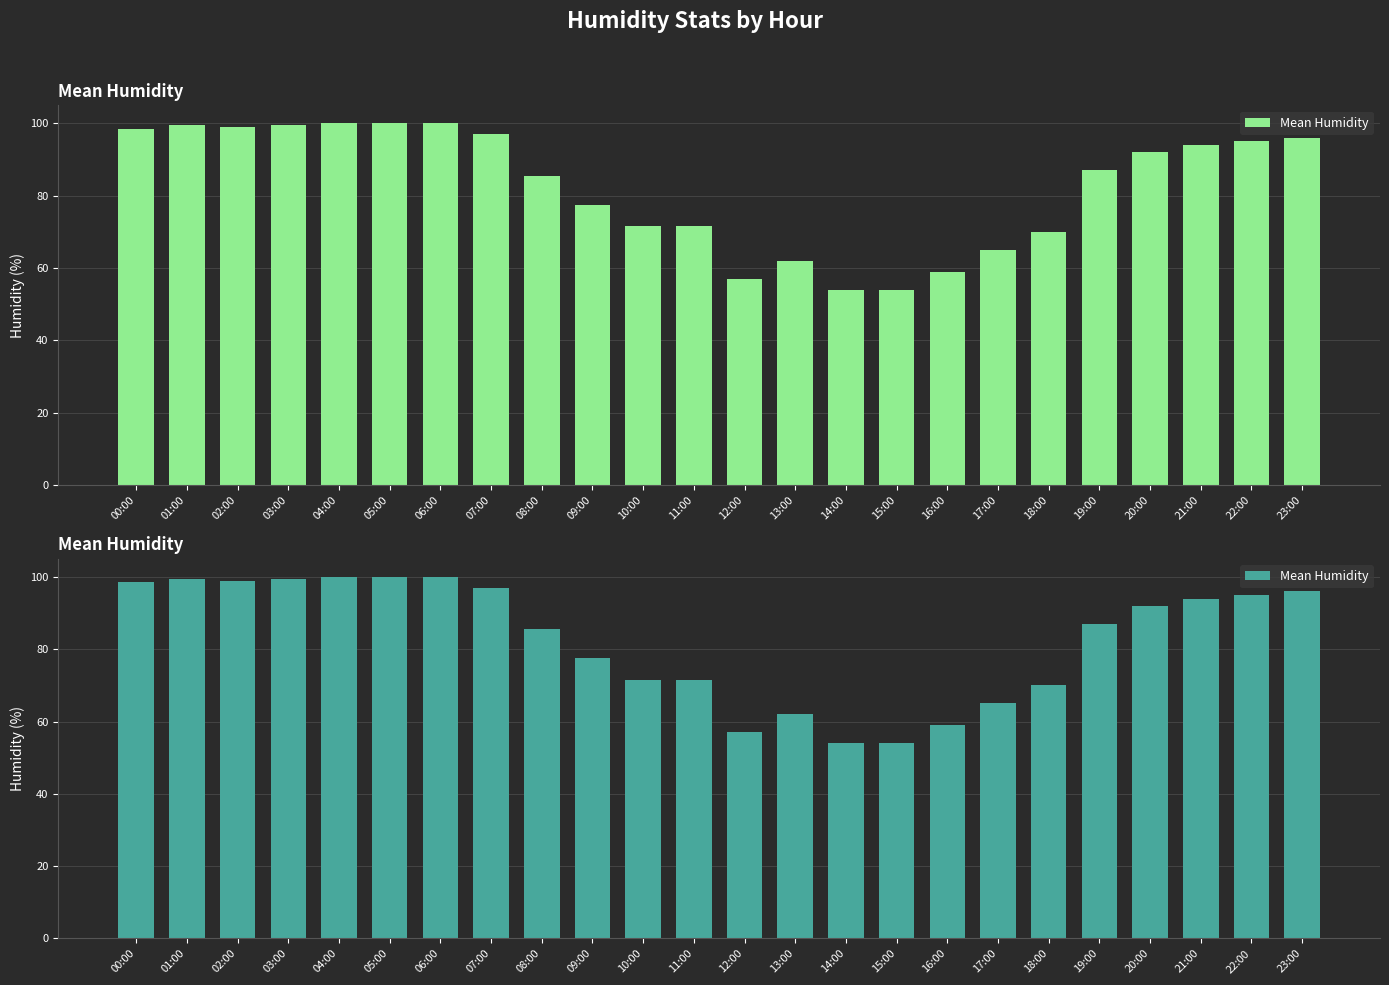

How many data points are less than 92?

12